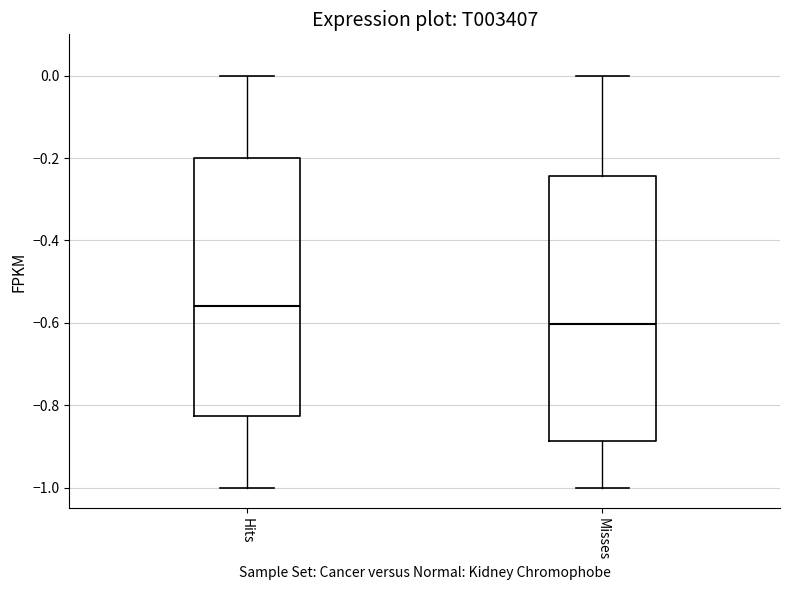

Reading left to right, read every box against the y-axis: the position of its median line, the range the box covers, and the ends of its whiskers. The values are not printed on the chart, so give them approximately, as read against the axis.

Hits: median -0.56, box -0.82 to -0.20, whiskers -1.00 to 0.00
Misses: median -0.60, box -0.88 to -0.24, whiskers -1.00 to 0.00